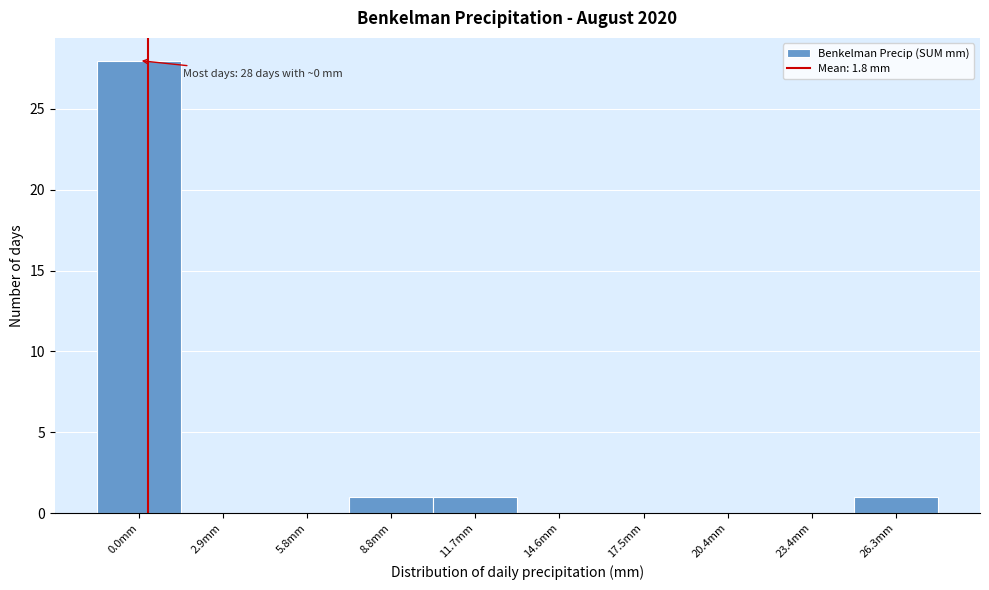

Reading left to right, extract all data points from this chart.

0.0mm=28	2.9mm=0	5.8mm=0	8.8mm=1	11.7mm=1	14.6mm=0	17.5mm=0	20.4mm=0	23.4mm=0	26.3mm=1